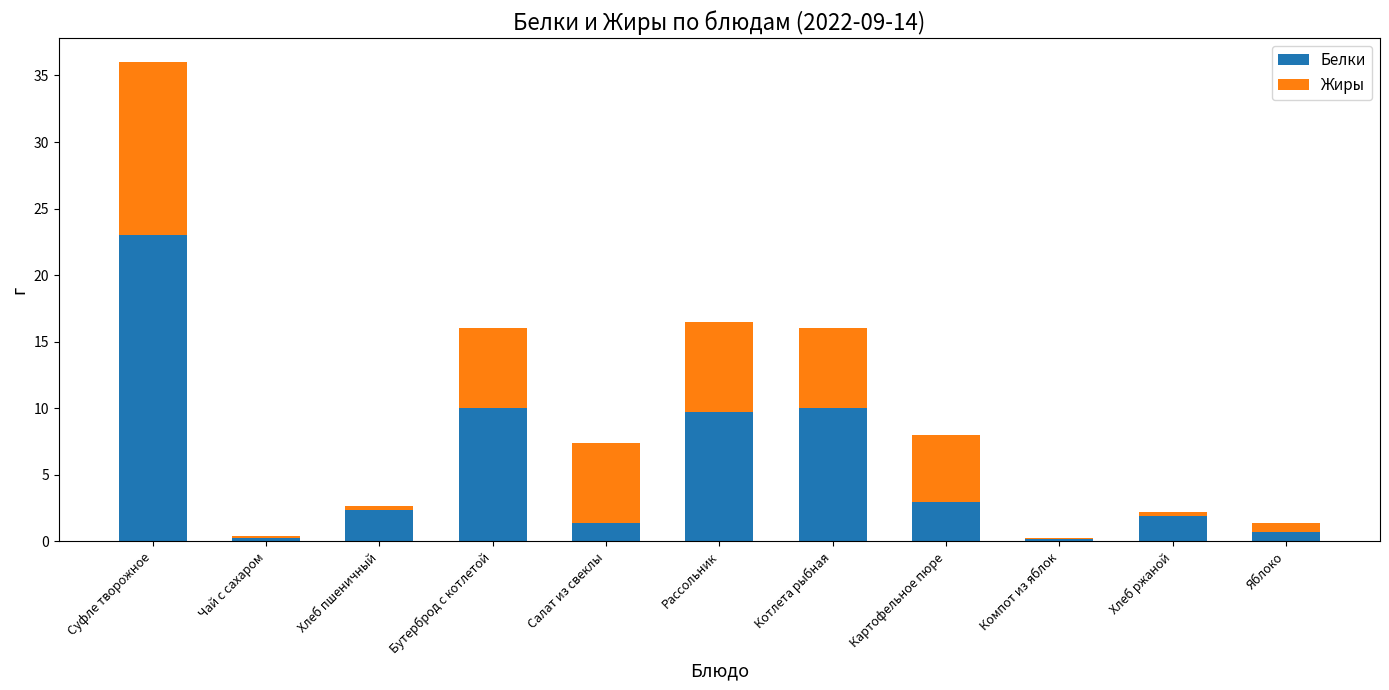

Is it true that Белки equals 23.0 at Суфле творожное?

True